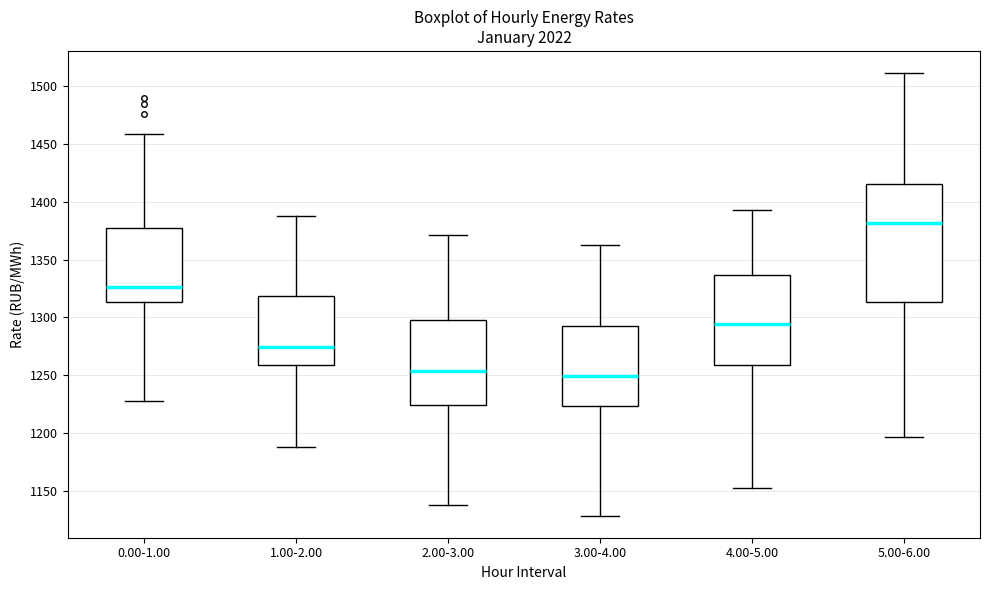

Where is the upper edge of the box for 4.00-5.00 on the y-axis? The values are not printed on the chart, so give them approximately, as read against the axis.

1335